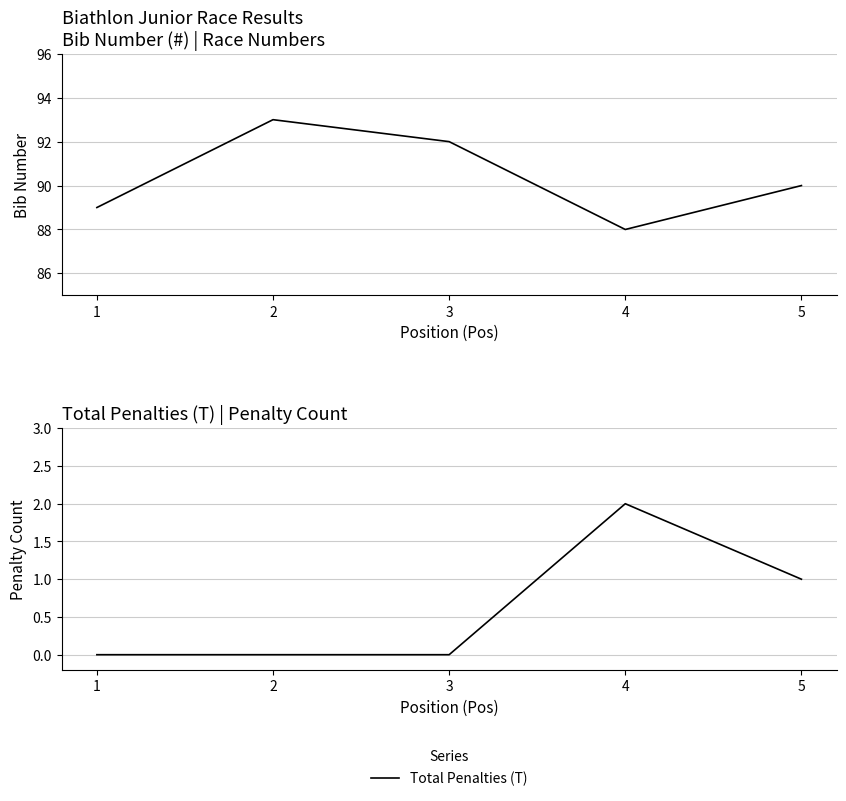

At 4, list the series in order from smallest to largest.

Total Penalties (T), Bib Number (#)